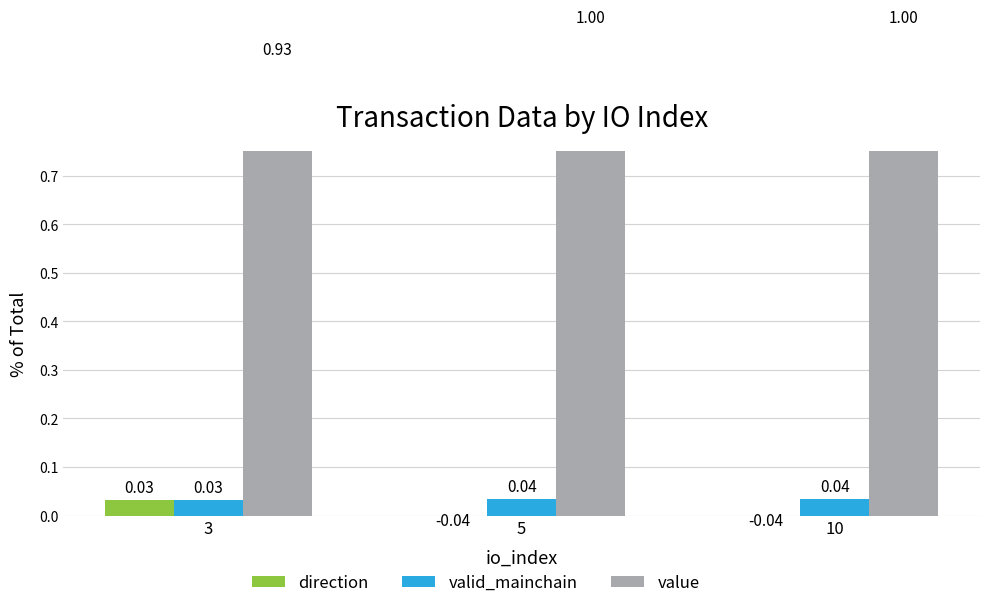

At how many categories does at least one series exceed 0?

3